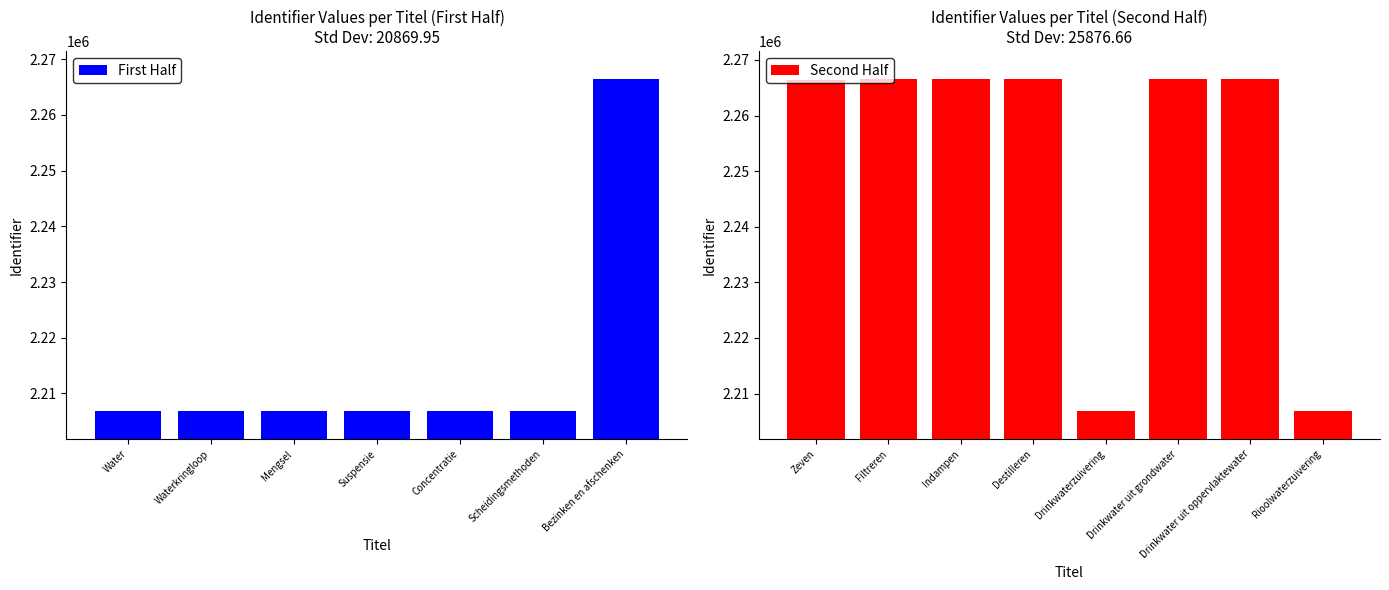

The chart shows a value of 514203 at Waterkringloop. True or false?

False